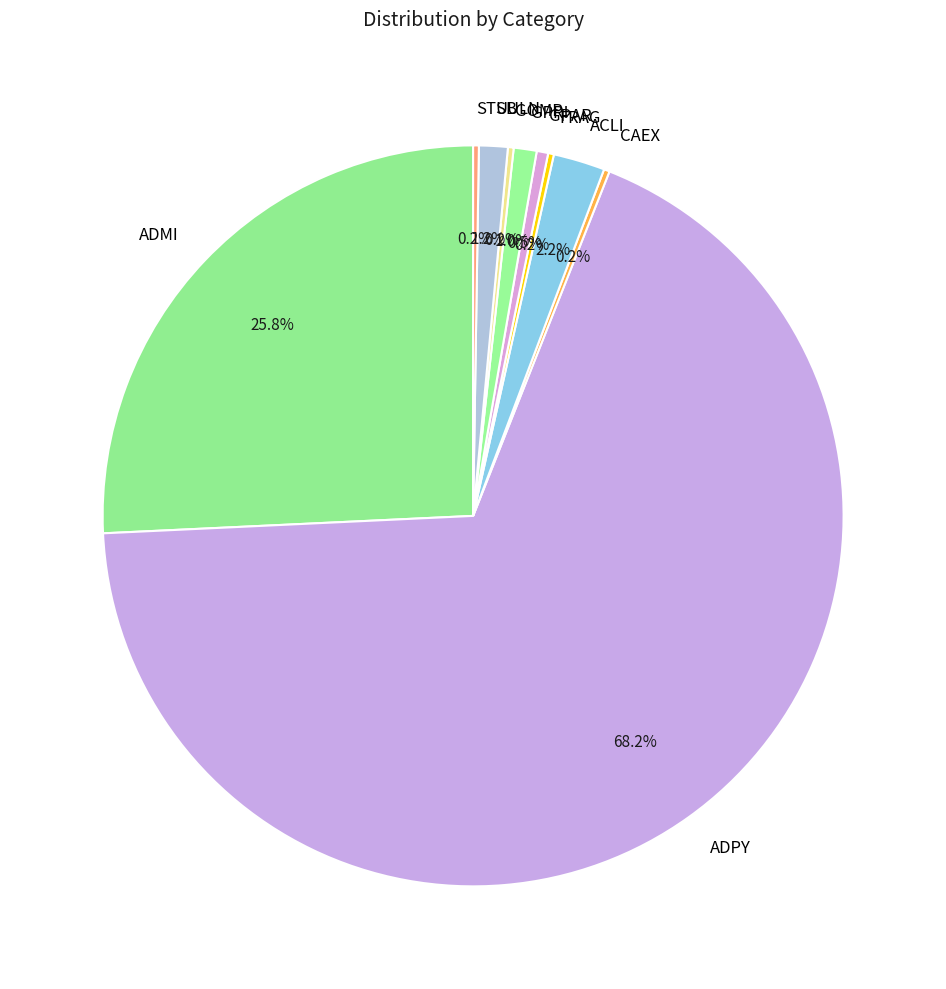

What is the largest slice in the pie chart?

ADPY